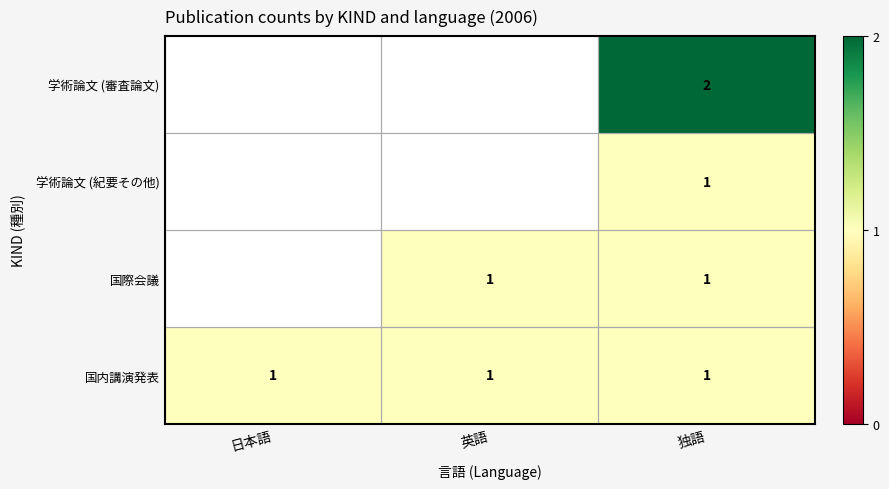

The 国内講演発表 series shows 1 at 日本語. True or false?

True